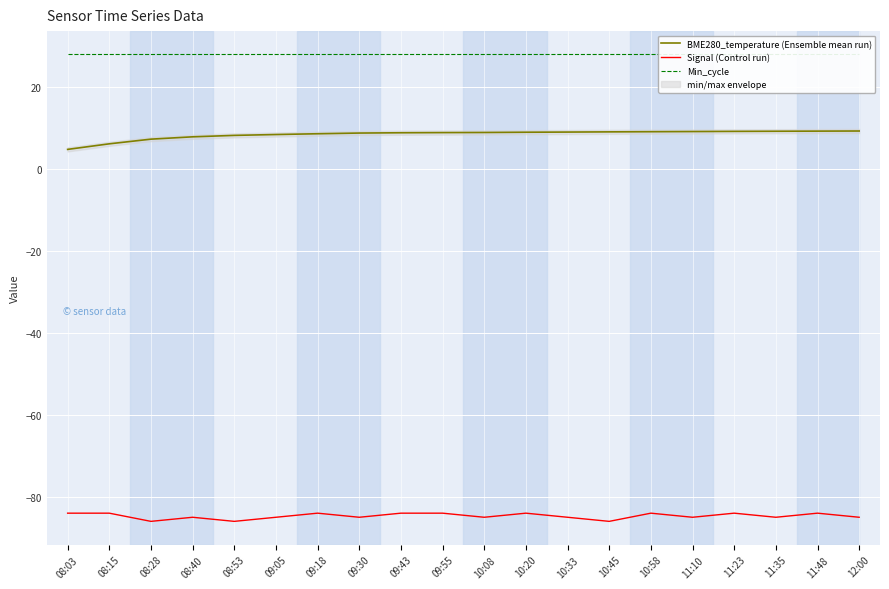

What is the difference between the BME280_temperature (Ensemble mean run) values at 10:20 and 08:53?

0.8